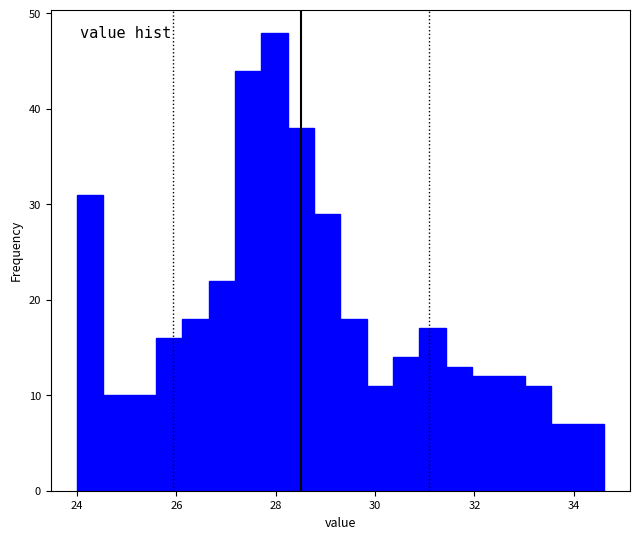

Around what value on the x-axis is the tallest bar? Give the approximate position of its centre, as read against the axis.

28.0